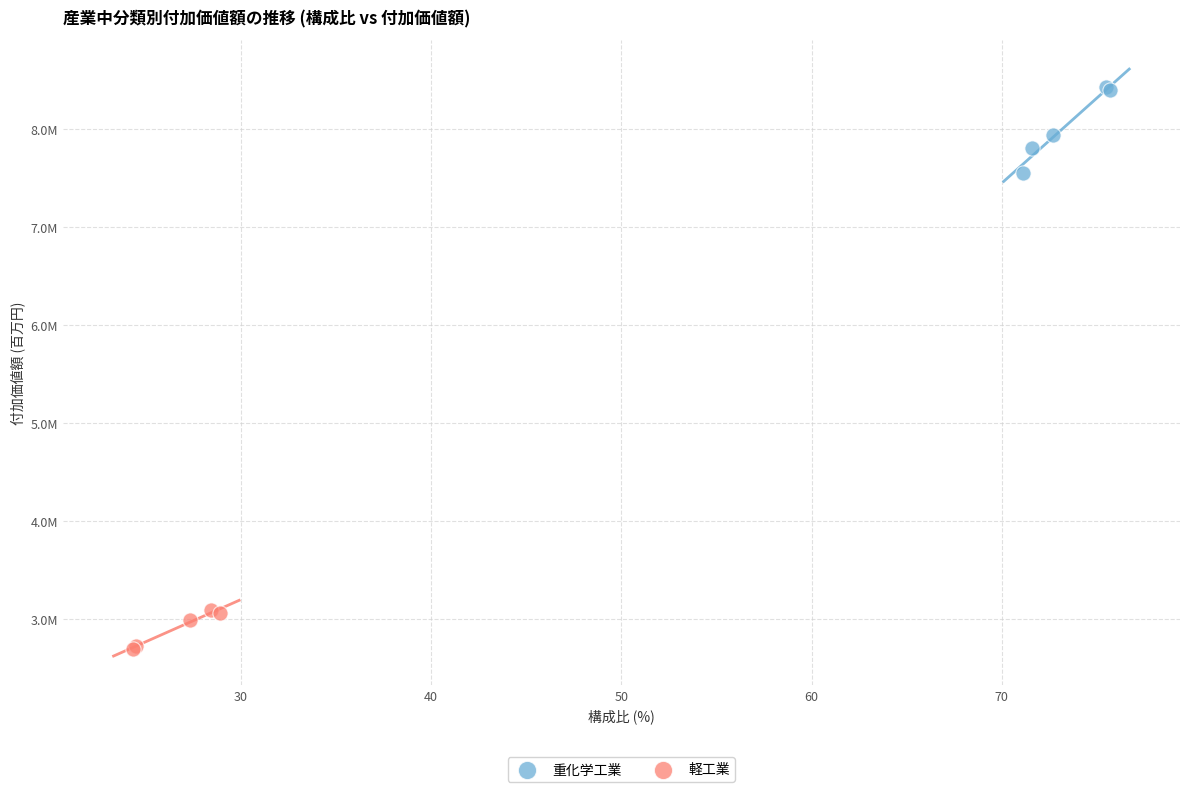

What are all the series names shown in the legend?

重化学工業, 軽工業